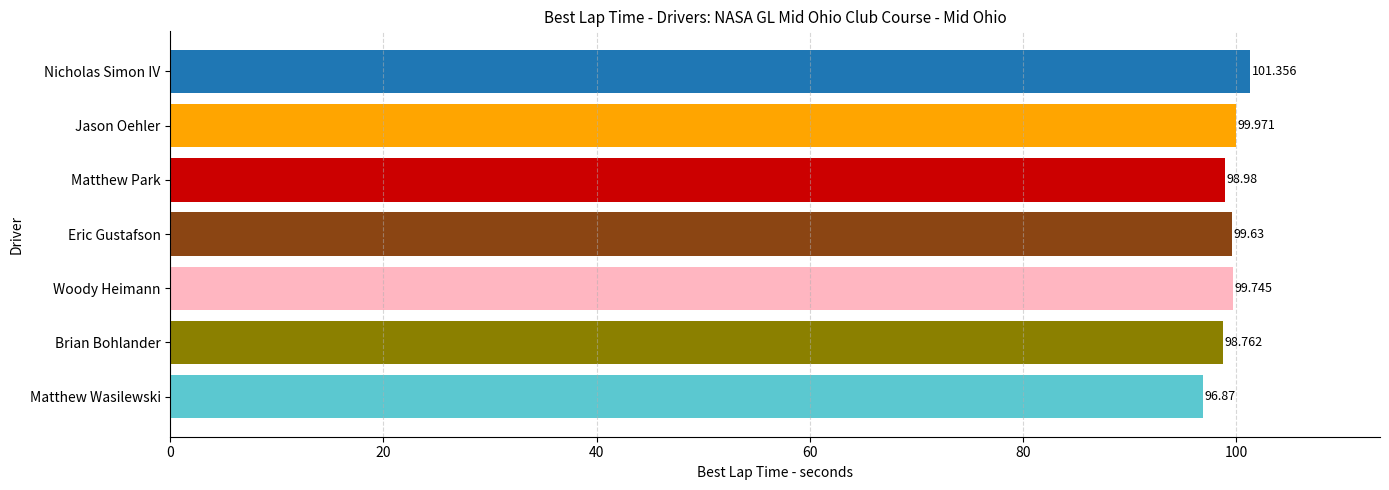

Rank the categories by value from lowest to highest.

Matthew Wasilewski, Brian Bohlander, Matthew Park, Eric Gustafson, Woody Heimann, Jason Oehler, Nicholas Simon IV